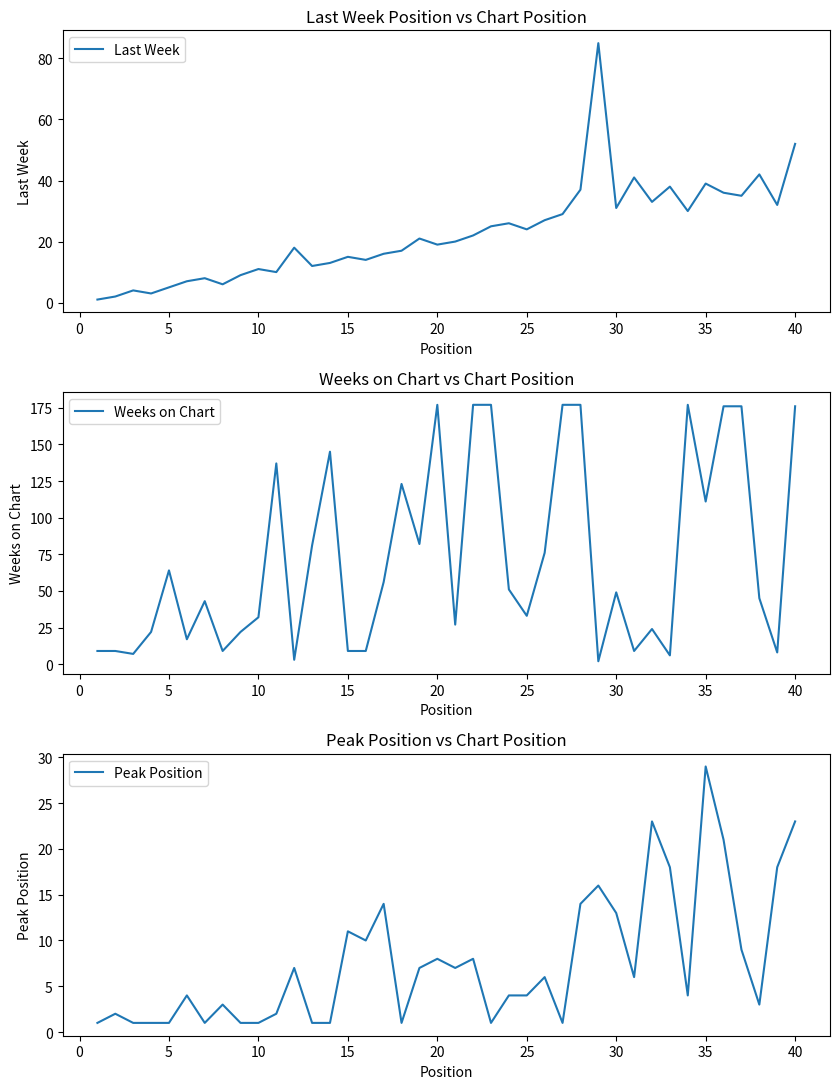

The value of Last Week at 40 is 32. True or false?

False